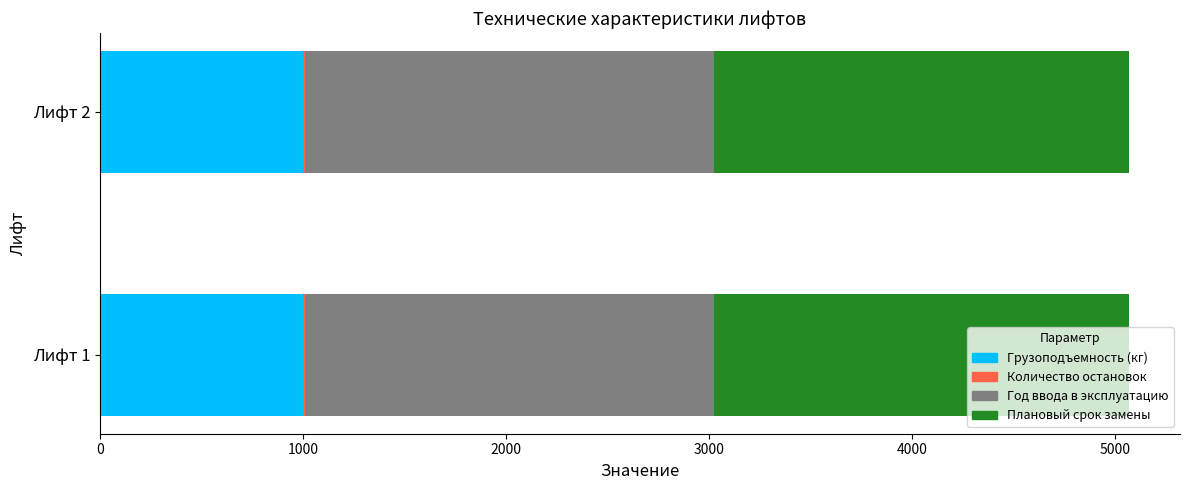

What is the highest value of the Грузоподъемность (кг) series?

1000